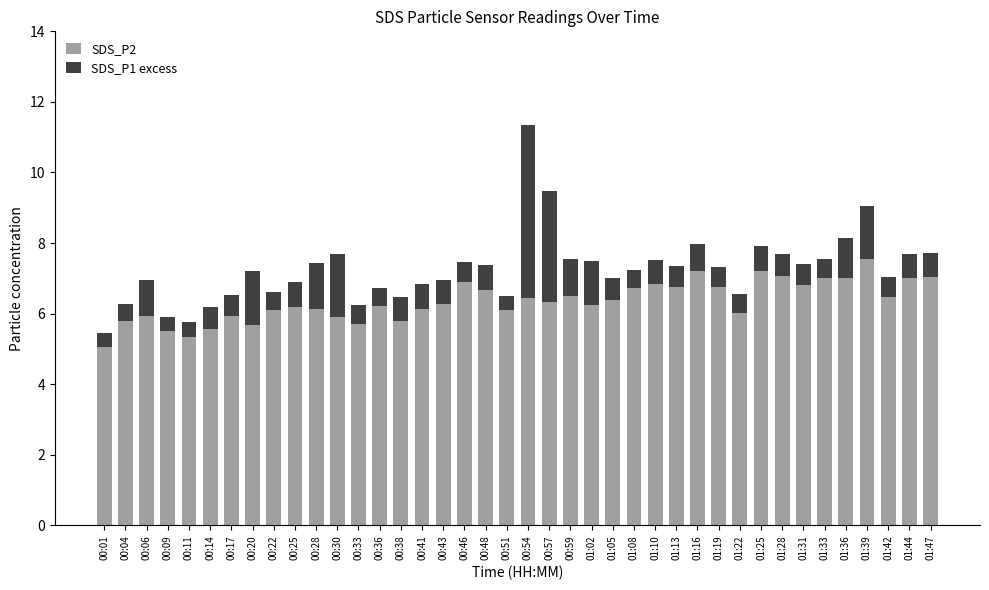

The SDS_P2 series shows 10.2 at 00:28. True or false?

False